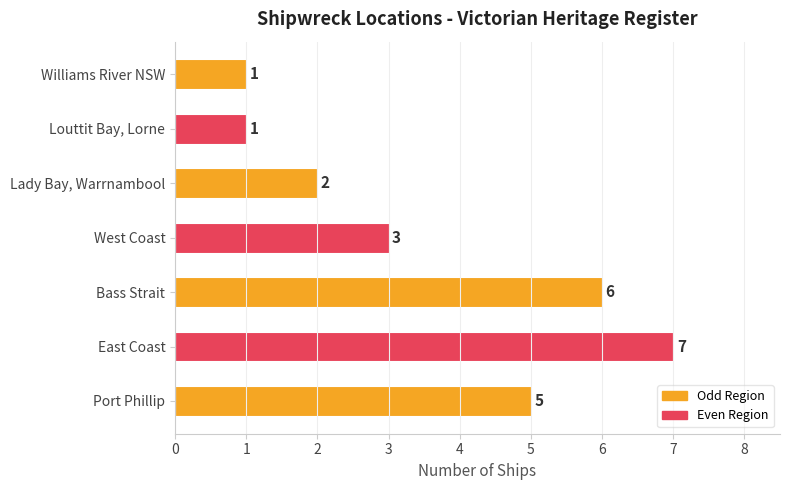

What is the change in value from East Coast to West Coast?

-4